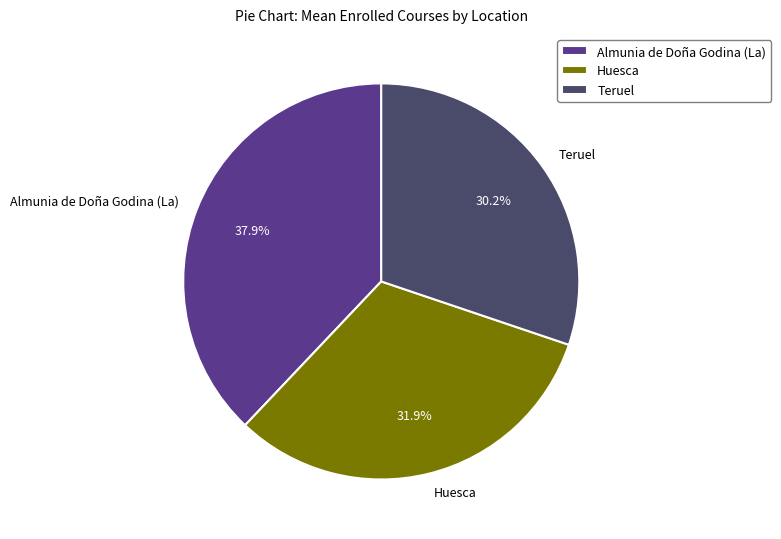

What is the smallest slice in the pie chart?

Teruel